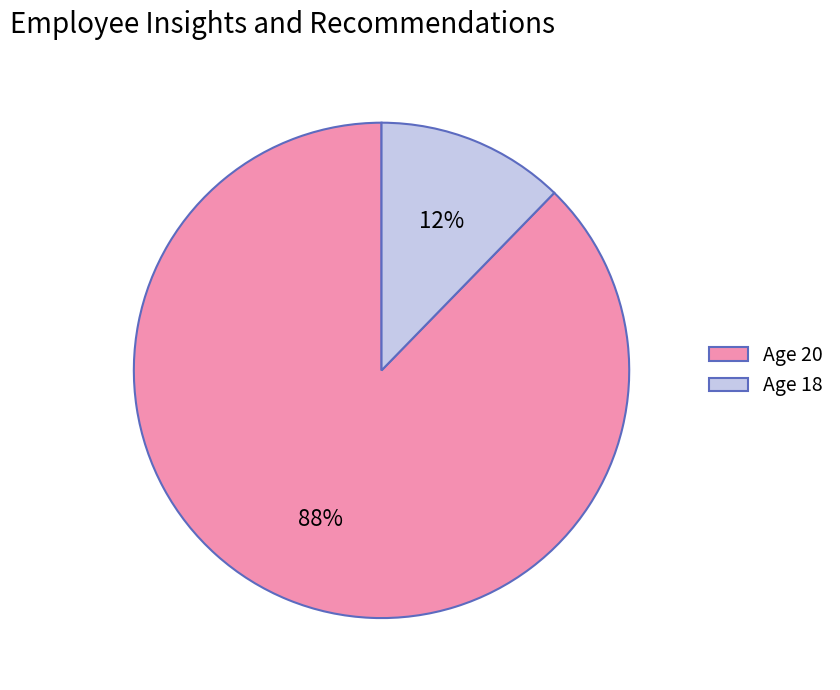

Rank the categories by value from lowest to highest.

Age 18, Age 20